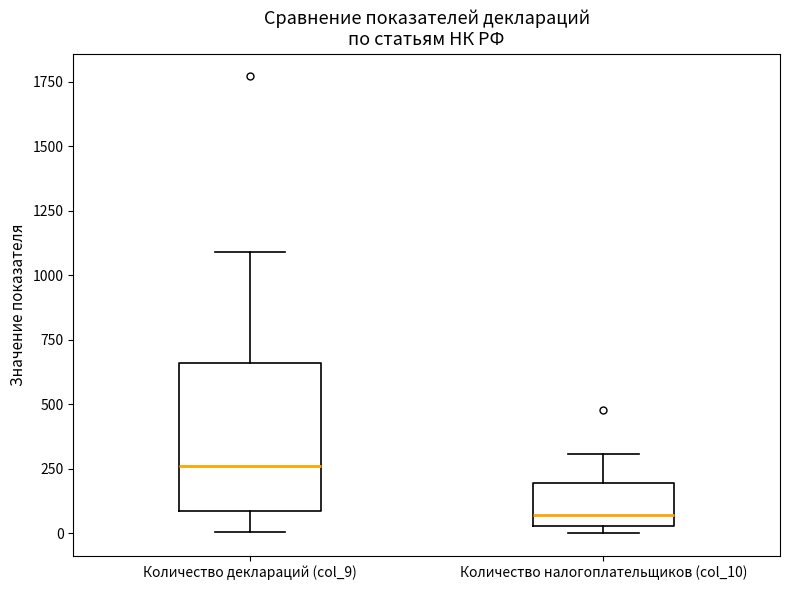

Reading left to right, read every box against the y-axis: the position of its median line, the range the box covers, and the ends of its whiskers. The values are not printed on the chart, so give them approximately, as read against the axis.

Количество деклараций (col_9): median 250, box 100 to 650, whiskers 0 to 1100
Количество налогоплательщиков (col_10): median 50 (just above the box's lower edge), box 50 to 200, whiskers 0 to 300